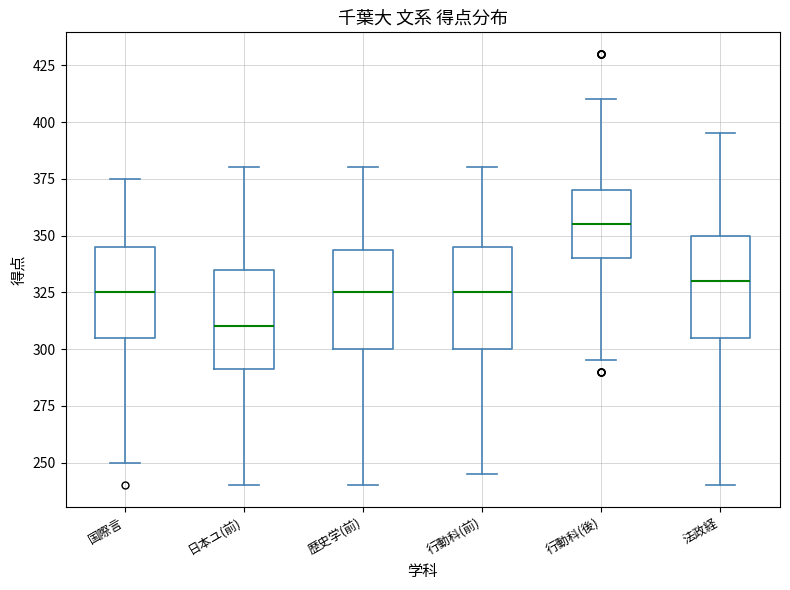

Which box's median line is the lowest?

日本ユ(前)